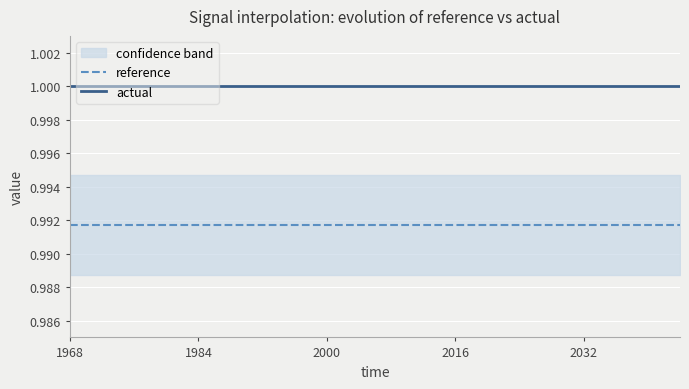

True or false: actual and reference cross at least once.

False